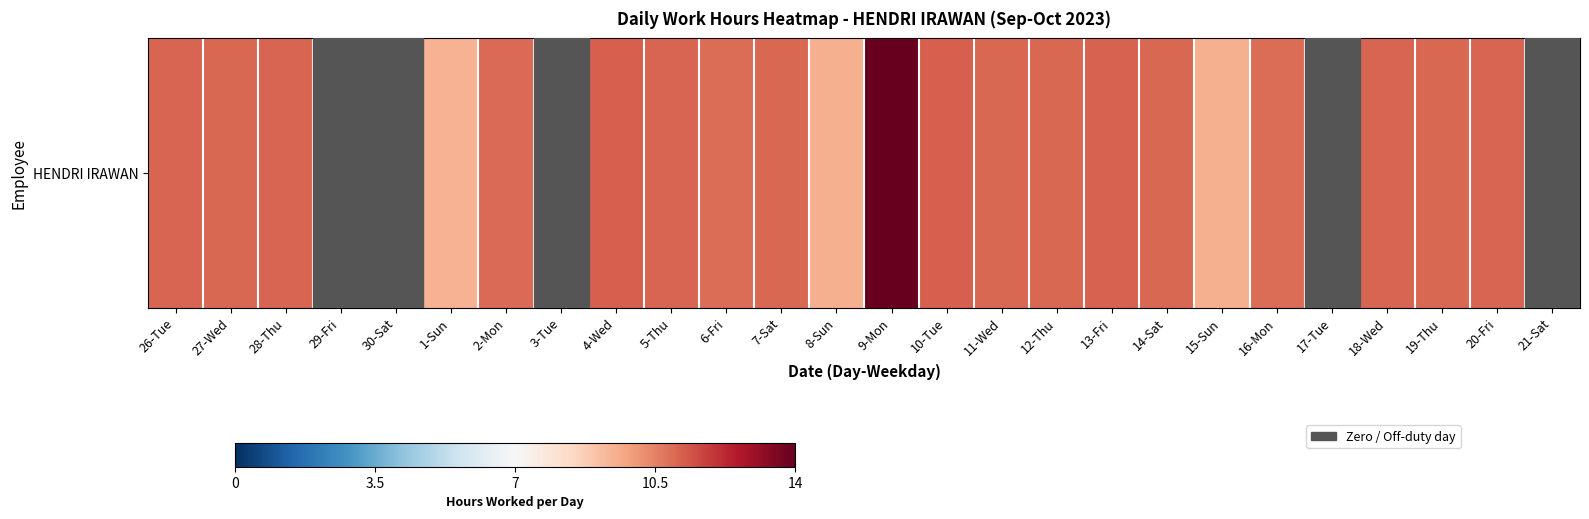

Where does the data first go above 78?

26-Tue